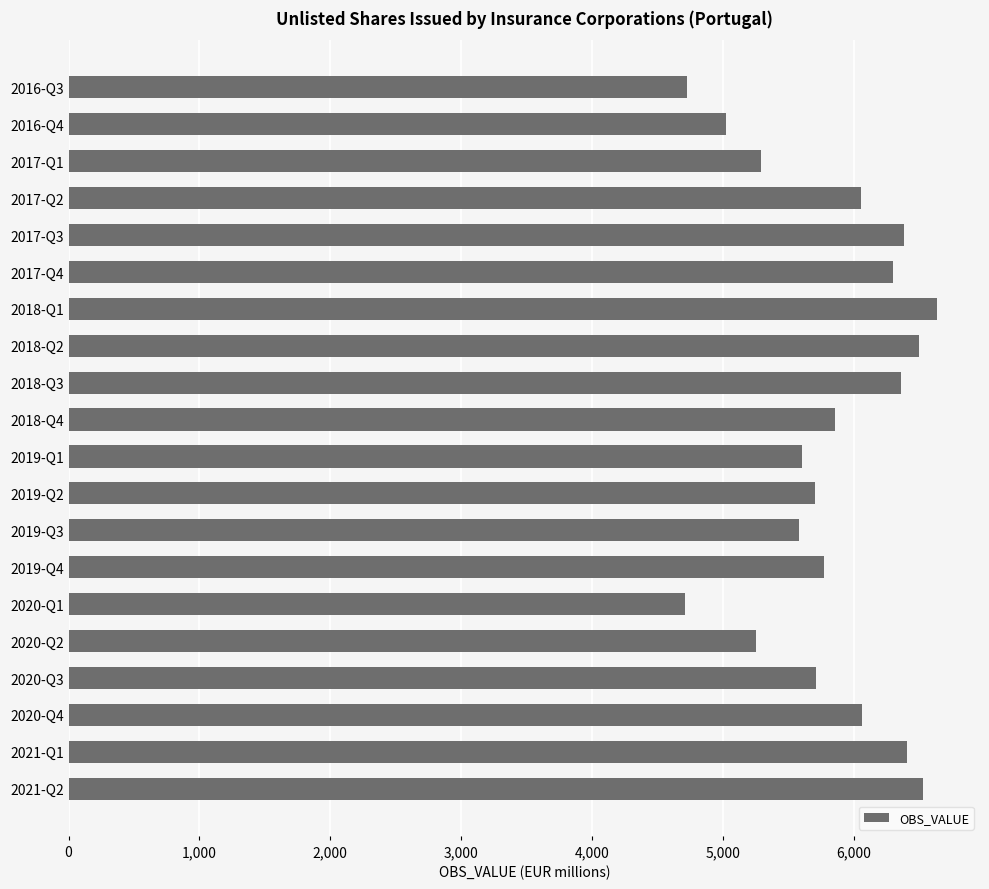

Is it true that the value at 2020-Q2 is 5257?

True